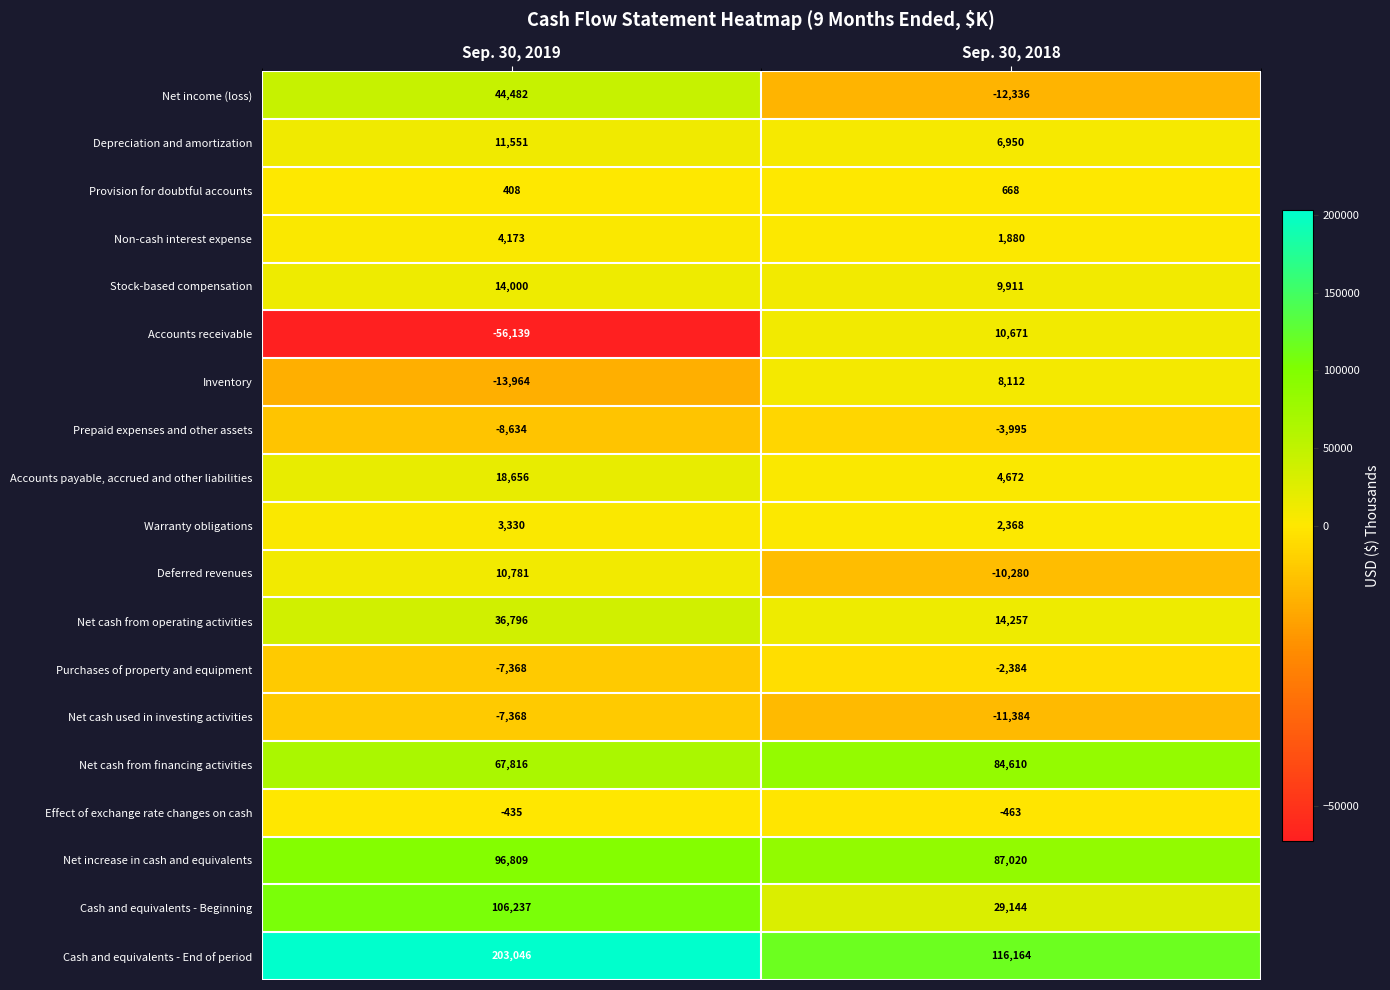

Rank the series by their maximum value, from highest to lowest.

Cash and equivalents - End of period, Cash and equivalents - Beginning, Net increase in cash and equivalents, Net cash from financing activities, Net income (loss), Net cash from operating activities, Accounts payable, accrued and other liabilities, Stock-based compensation, Depreciation and amortization, Deferred revenues, Accounts receivable, Inventory, Non-cash interest expense, Warranty obligations, Provision for doubtful accounts, Effect of exchange rate changes on cash, Purchases of property and equipment, Prepaid expenses and other assets, Net cash used in investing activities